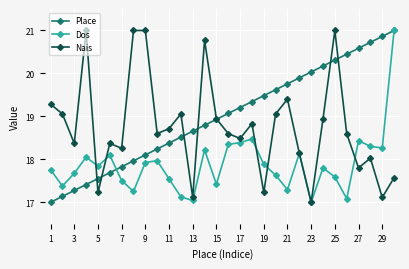

How many distinct data groups are displayed?

3